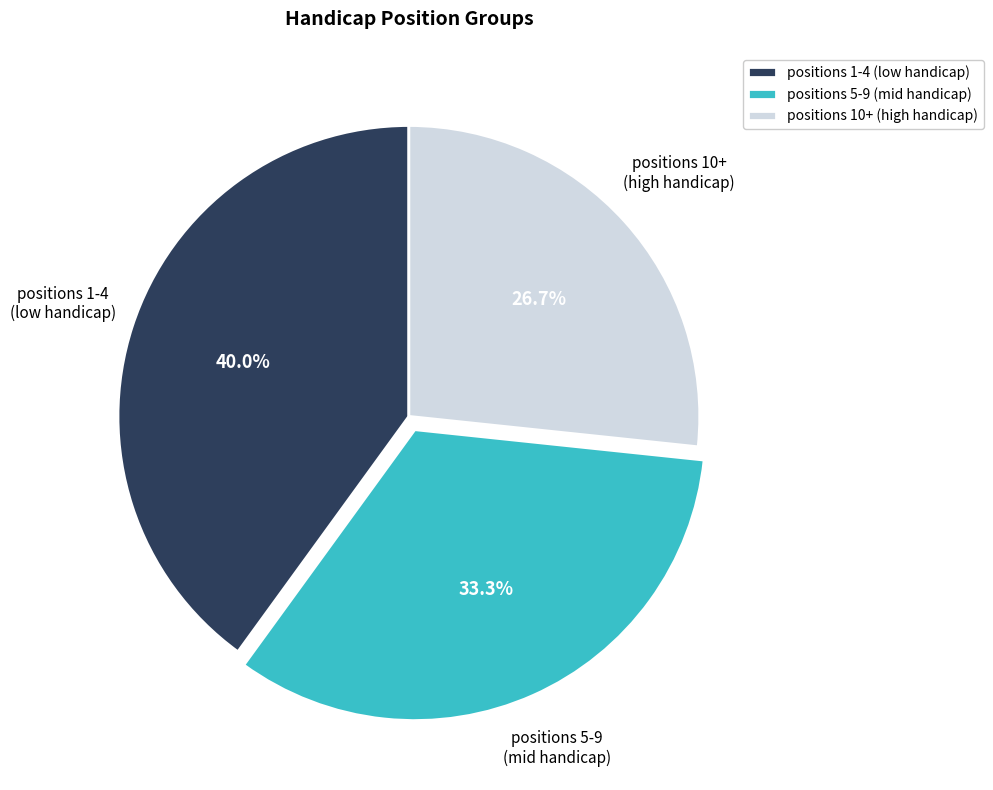

What is the largest slice in the pie chart?

positions 1-4 (low handicap)